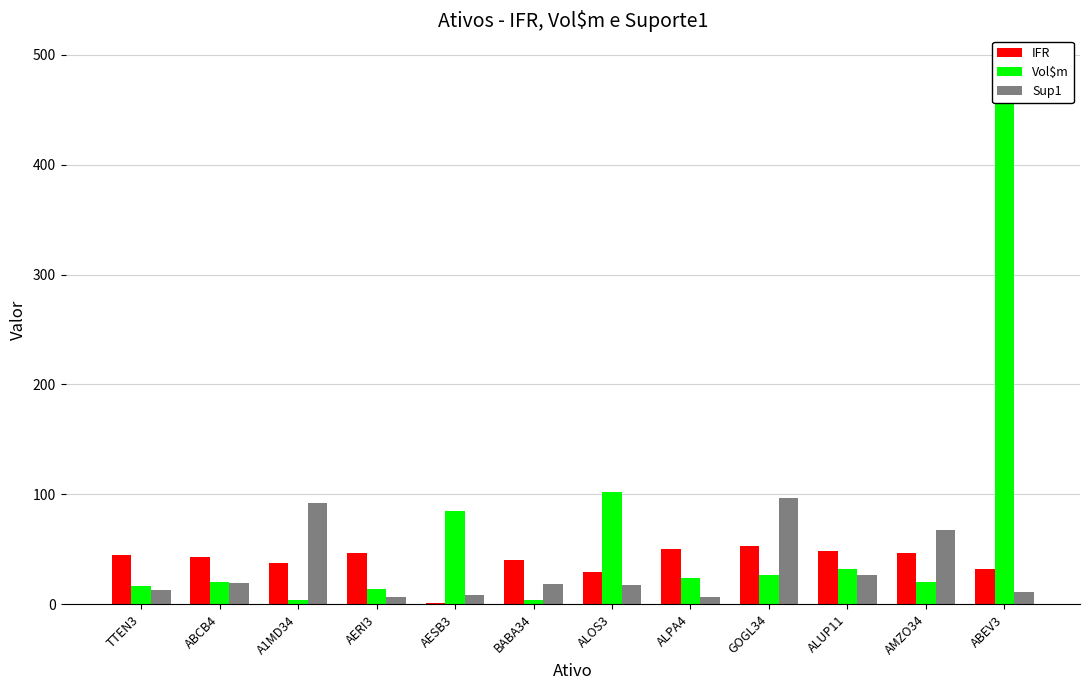

How many bars are there in each group?

3